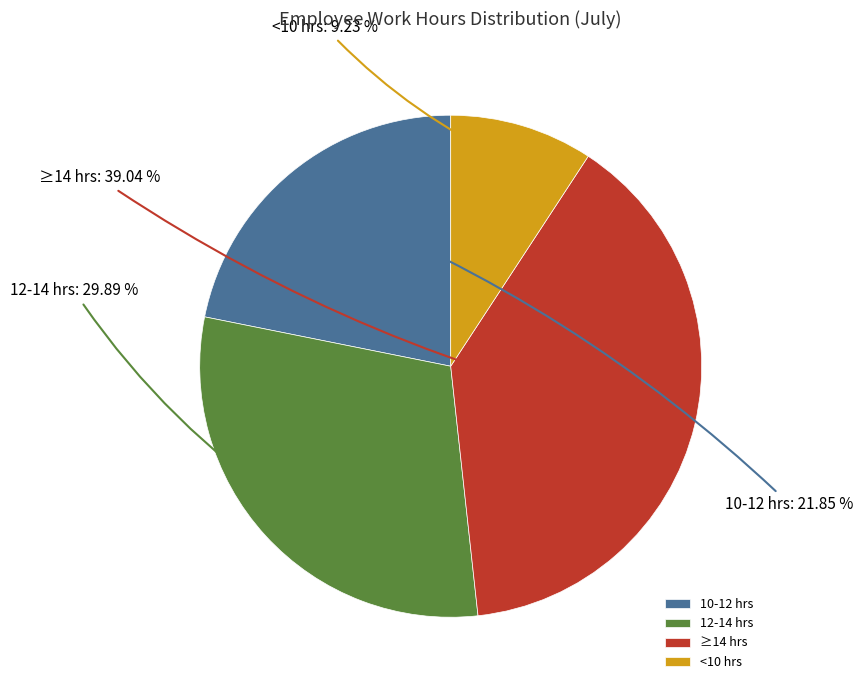

Is the sum of 10-12 hrs and ≥14 hrs greater than half?

Yes